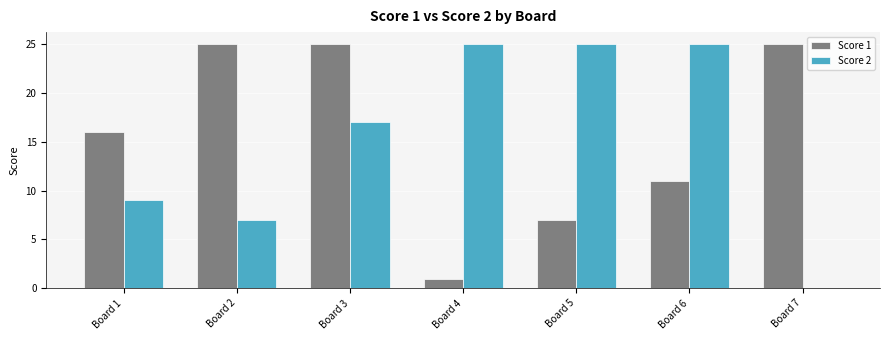

Is it true that Score 1 equals 25 at Board 7?

True